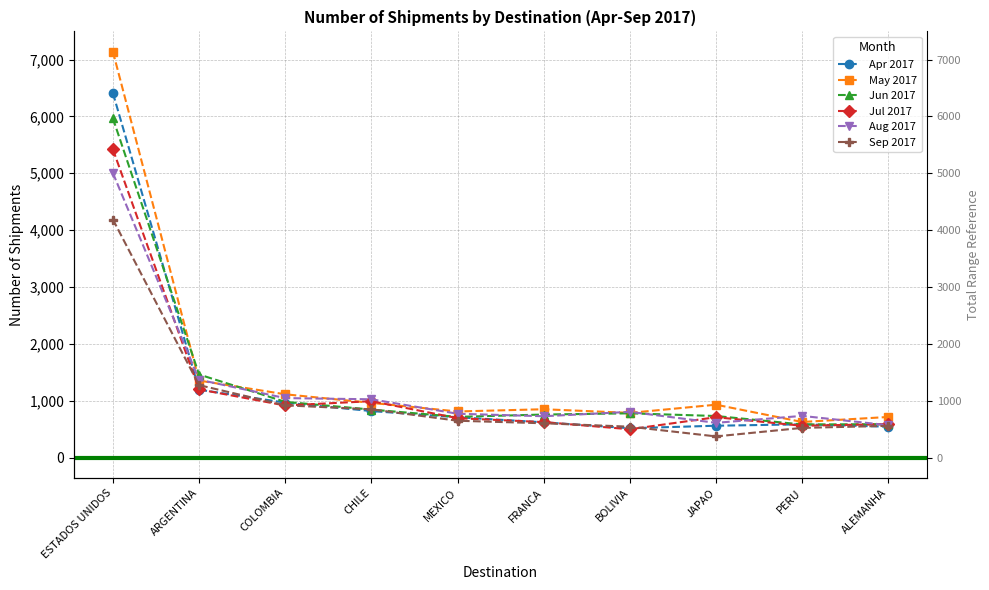

Reading left to right, what are all the values shown in this chart?

Apr 2017: ESTADOS UNIDOS=6409	ARGENTINA=1193	COLOMBIA=965	CHILE=817	MEXICO=708	FRANCA=619	BOLIVIA=515	JAPAO=559	PERU=584	ALEMANHA=542
May 2017: ESTADOS UNIDOS=7138	ARGENTINA=1353	COLOMBIA=1112	CHILE=961	MEXICO=810	FRANCA=849	BOLIVIA=785	JAPAO=929	PERU=625	ALEMANHA=713
Jun 2017: ESTADOS UNIDOS=5965	ARGENTINA=1460	COLOMBIA=979	CHILE=843	MEXICO=715	FRANCA=756	BOLIVIA=777	JAPAO=730	PERU=581	ALEMANHA=587
Jul 2017: ESTADOS UNIDOS=5418	ARGENTINA=1198	COLOMBIA=915	CHILE=991	MEXICO=692	FRANCA=623	BOLIVIA=497	JAPAO=709	PERU=558	ALEMANHA=588
Aug 2017: ESTADOS UNIDOS=5003	ARGENTINA=1368	COLOMBIA=1045	CHILE=1024	MEXICO=770	FRANCA=726	BOLIVIA=803	JAPAO=610	PERU=732	ALEMANHA=568
Sep 2017: ESTADOS UNIDOS=4186	ARGENTINA=1273	COLOMBIA=918	CHILE=848	MEXICO=647	FRANCA=602	BOLIVIA=542	JAPAO=371	PERU=521	ALEMANHA=557